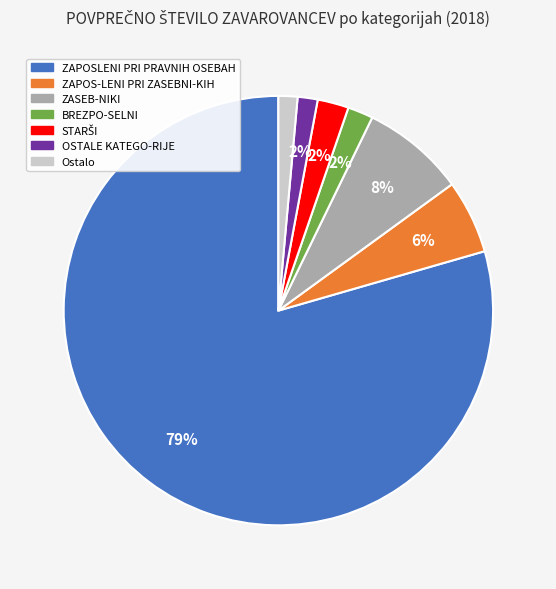

What is the largest slice in the pie chart?

ZAPOSLENI PRI PRAVNIH OSEBAH